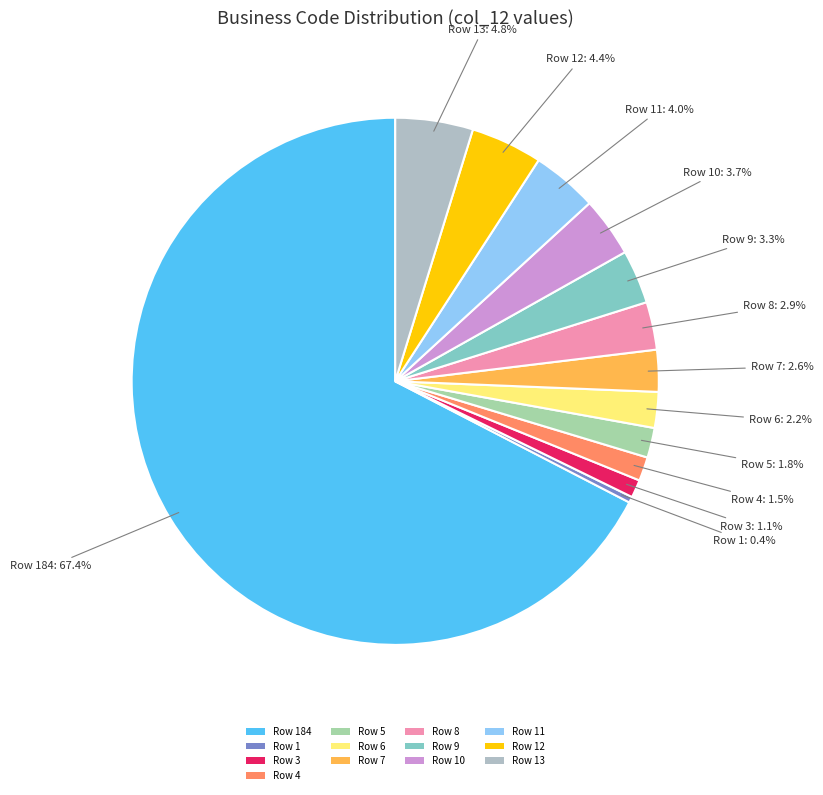

Between Row 13 and Row 11, which is larger?

Row 13